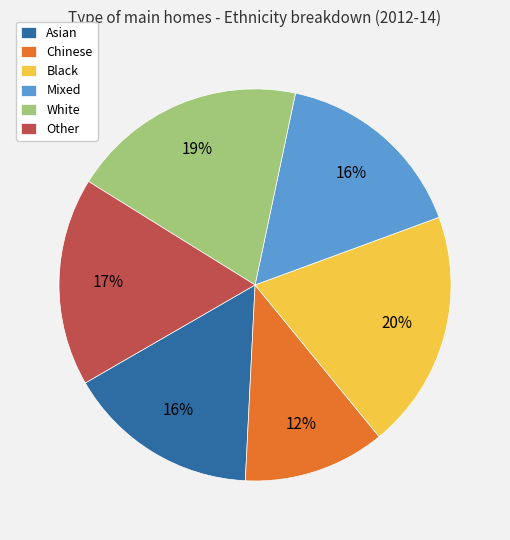

The Chinese slice represents 24% of the pie. True or false?

False